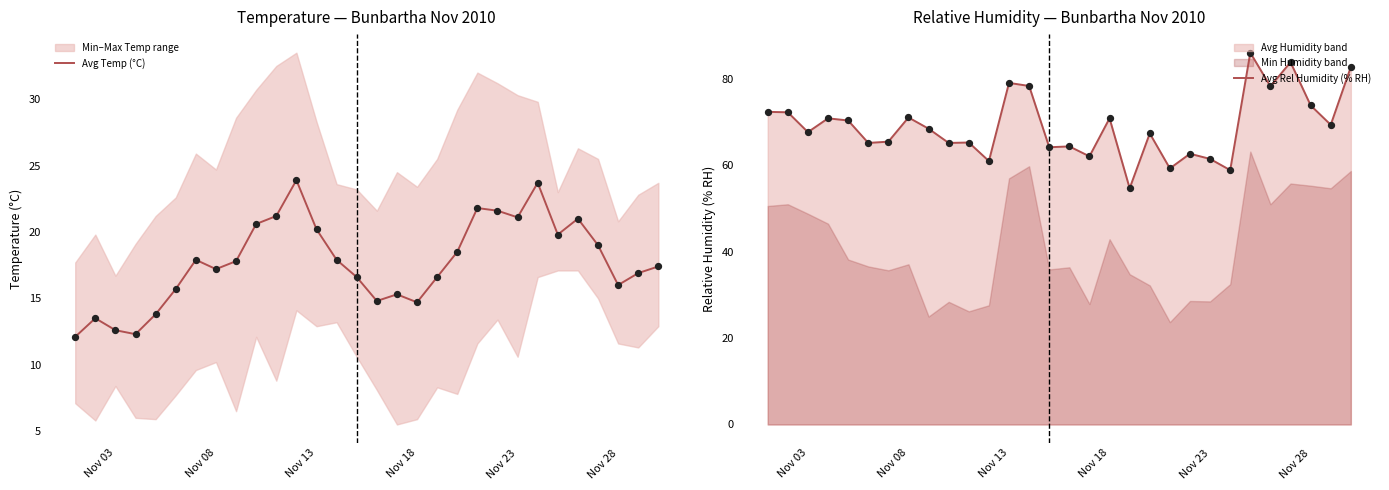

At how many categories does at least one series exceed 23?

30